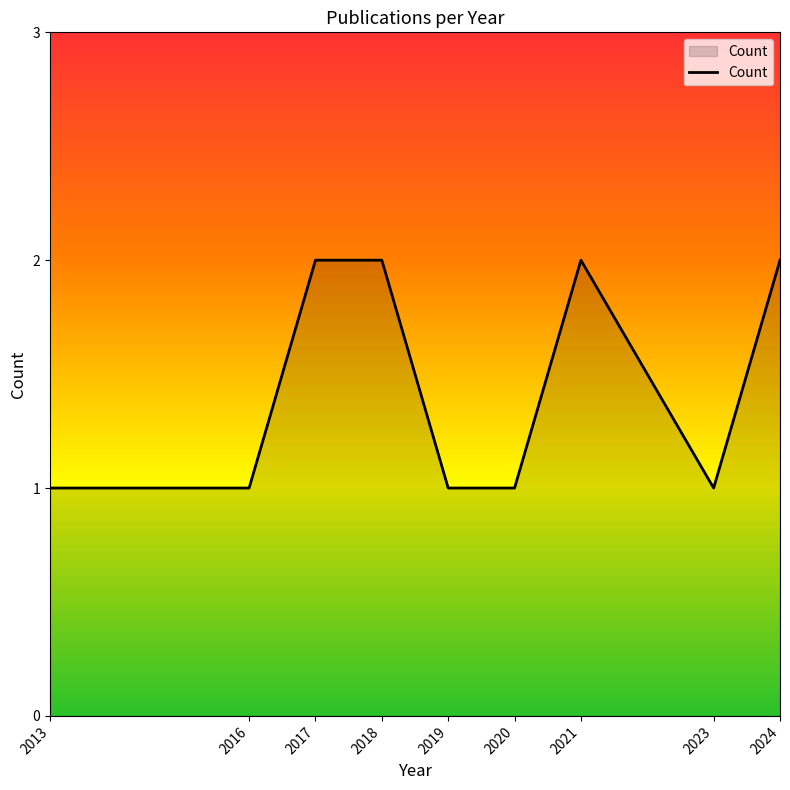

Count the number of categories in the chart.

9